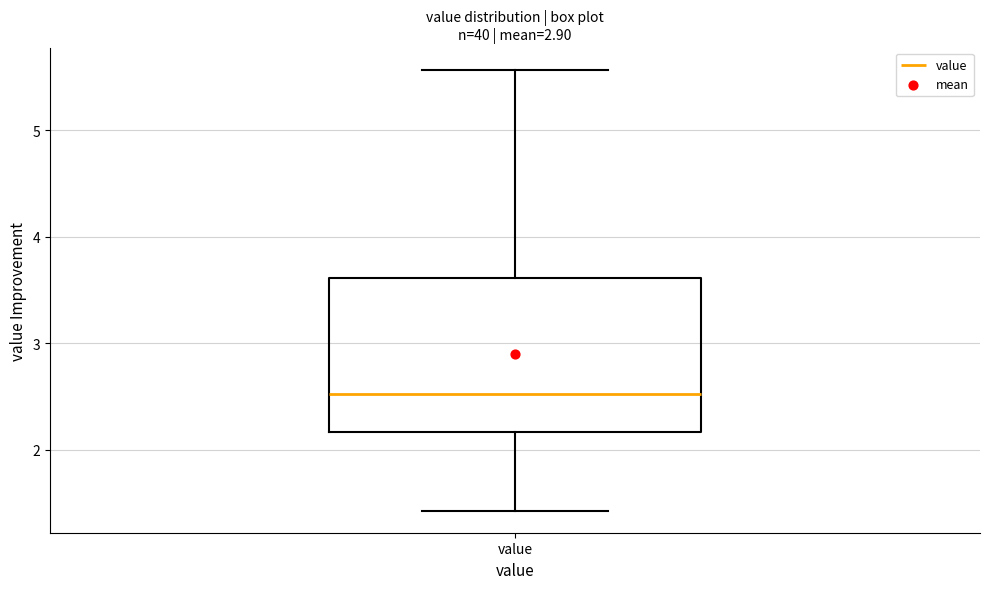

Read this box plot against the y-axis: the position of the median line, the range covered by the box, and the ends of both whiskers. The values are not printed on the chart, so give them approximately, as read against the axis.

median 2.5, box 2.2 to 3.6, whiskers 1.4 to 5.6